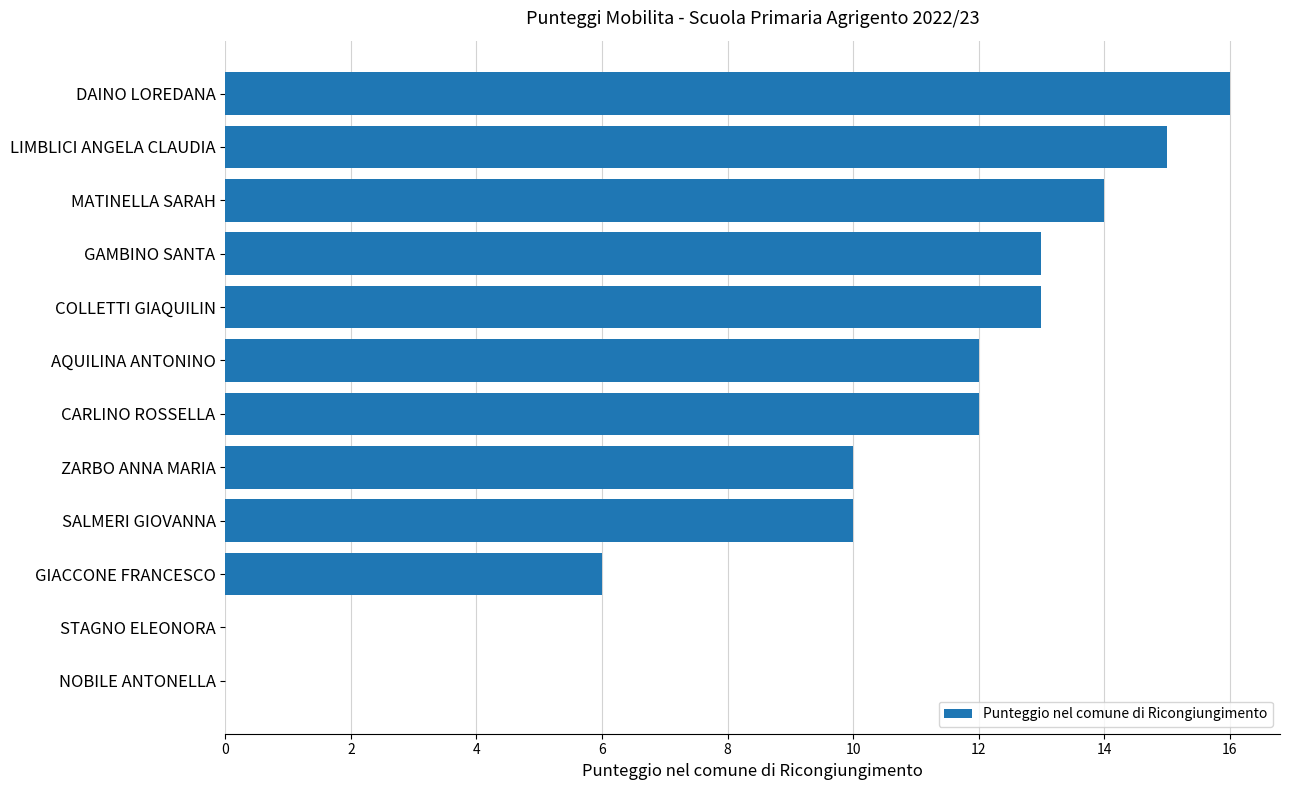

What is the ratio of the value at COLLETTI GIAQUILIN to the value at GIACCONE FRANCESCO?

2.2